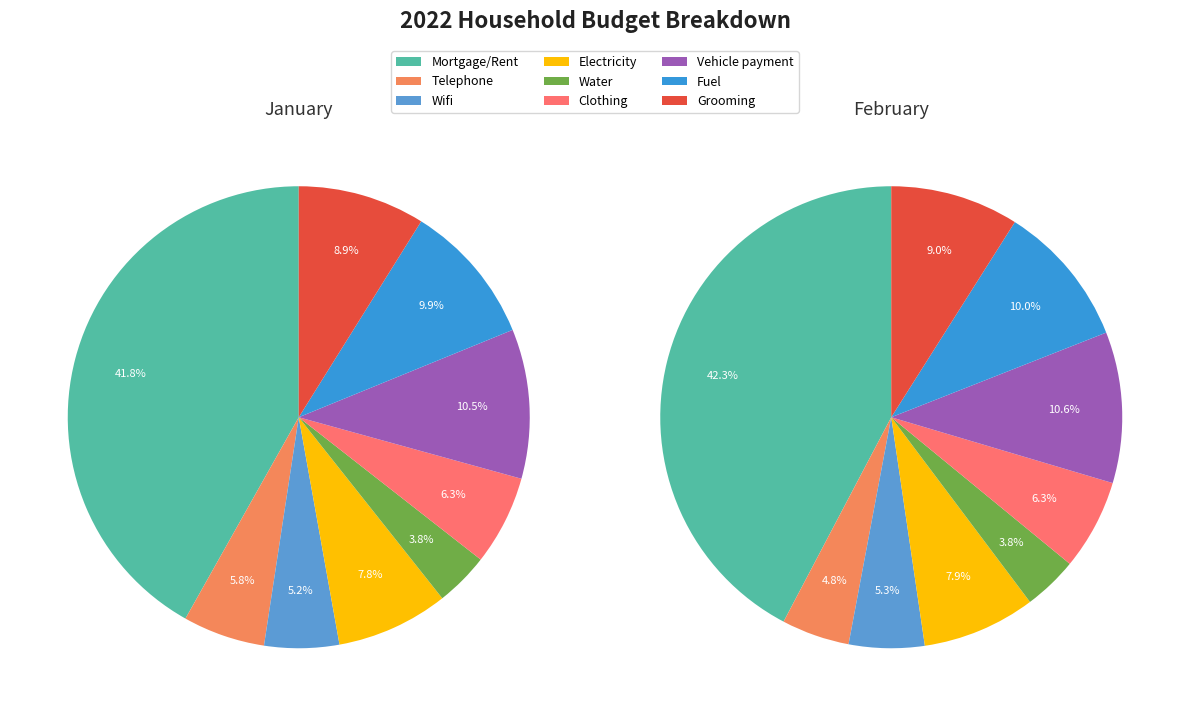

Is there any slice that represents more than half of the pie?

No